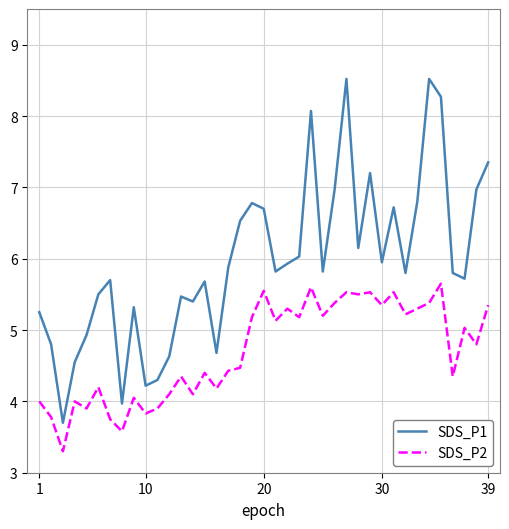

What is the difference between the maximum and minimum values in the SDS_P1 series?

4.8